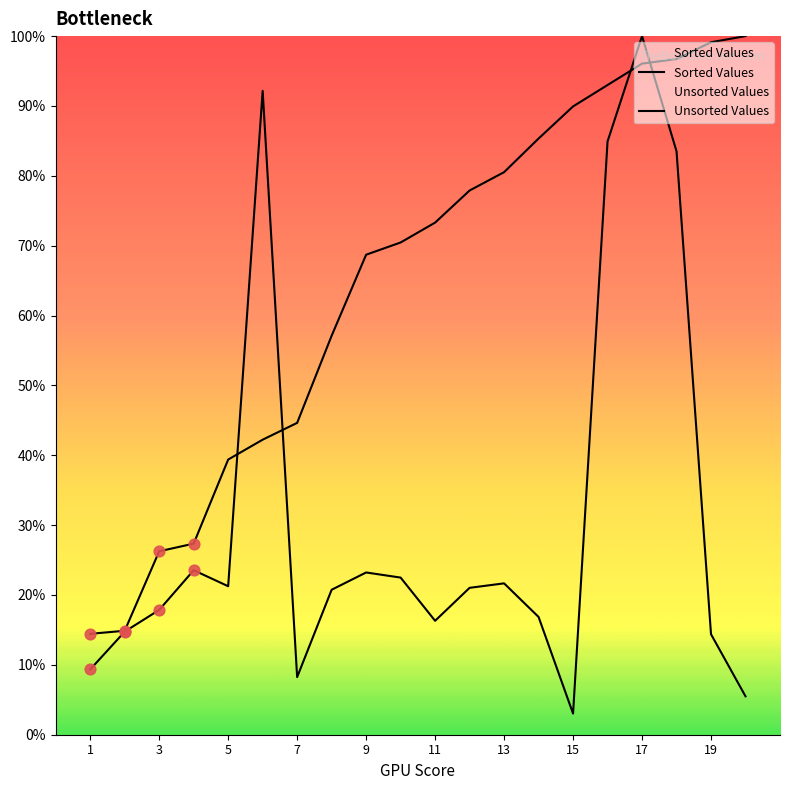

Which series has the widest spread of Y values?

Unsorted Values